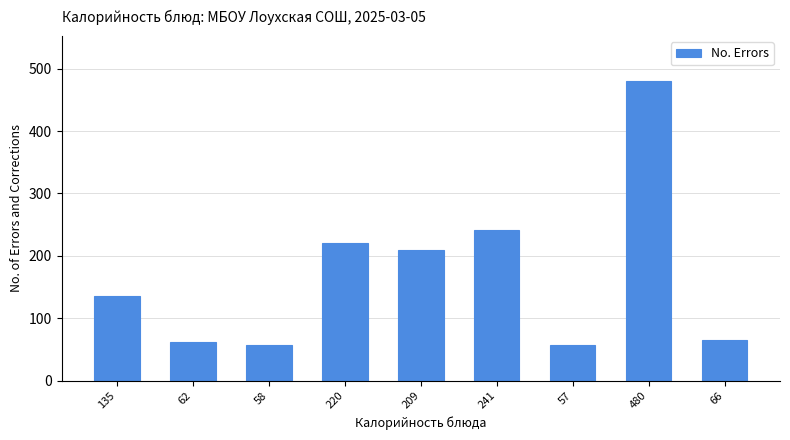

At which label is the value closest to 268?

241